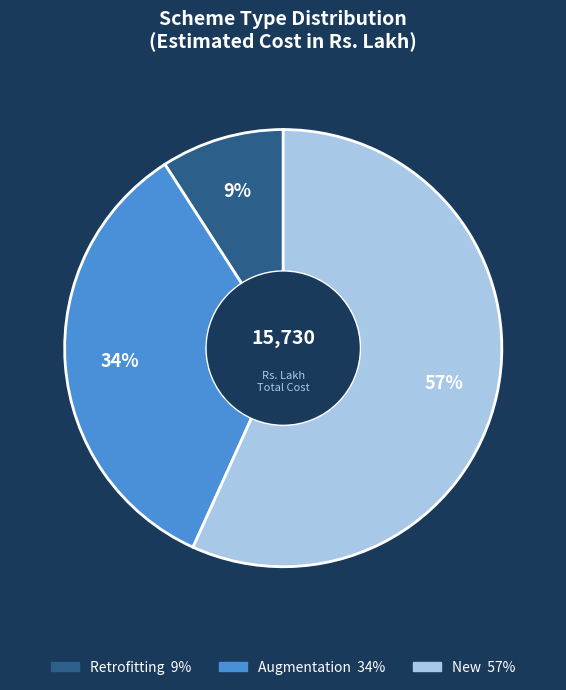

What percentage is the Augmentation slice, to the nearest percent?

34%